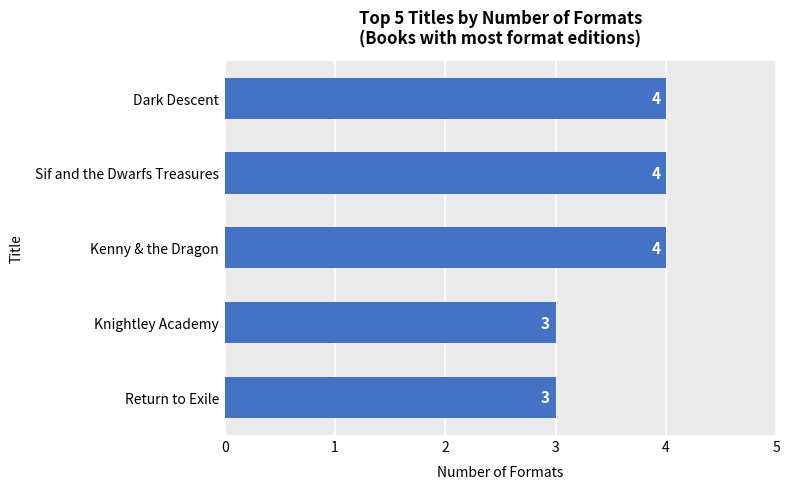

What is the approximate value at Sif and the Dwarfs Treasures?

4